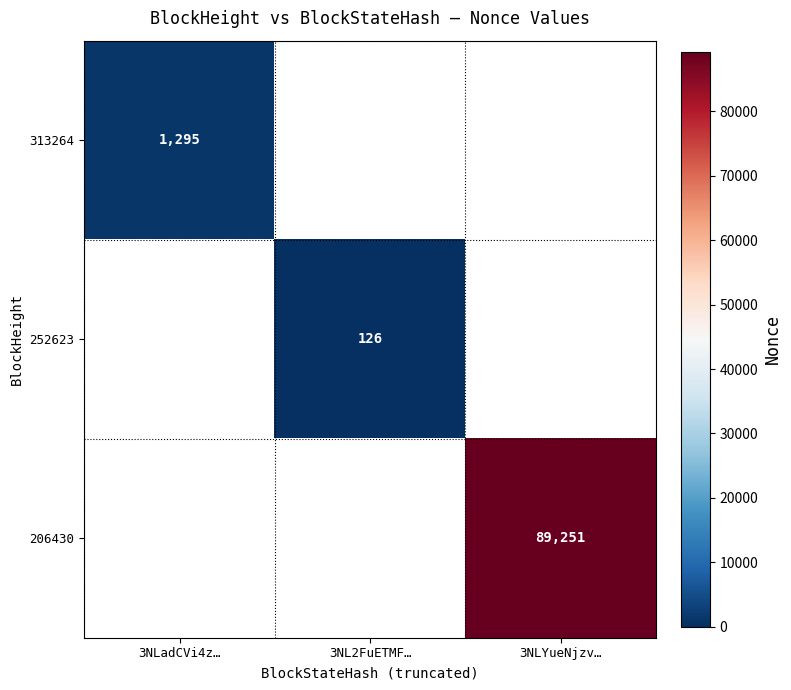

What is the difference between the highest and lowest values at 3NLadCVi4z…?

1295